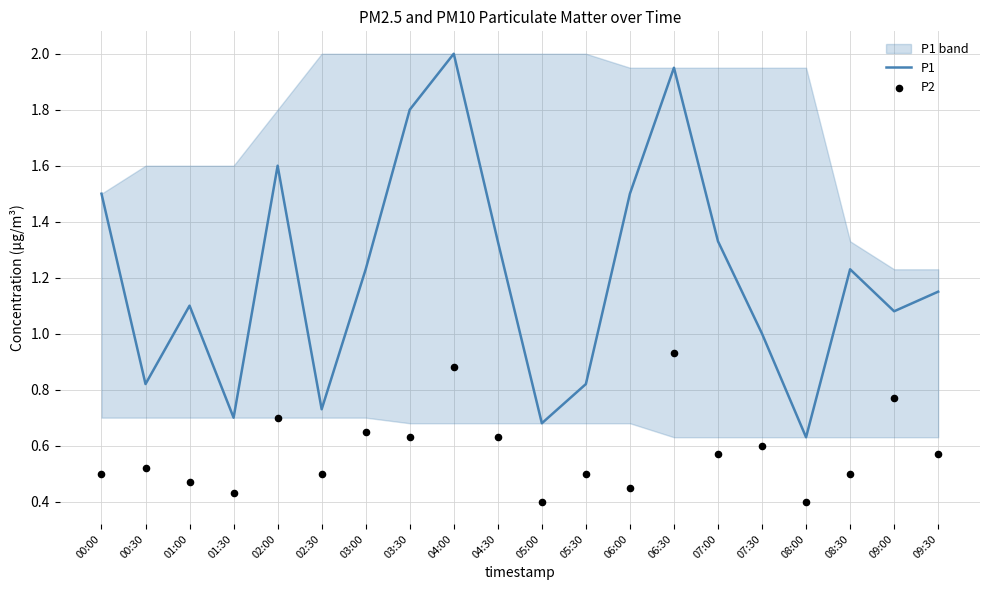

Which series contains the lowest Y value?

P2